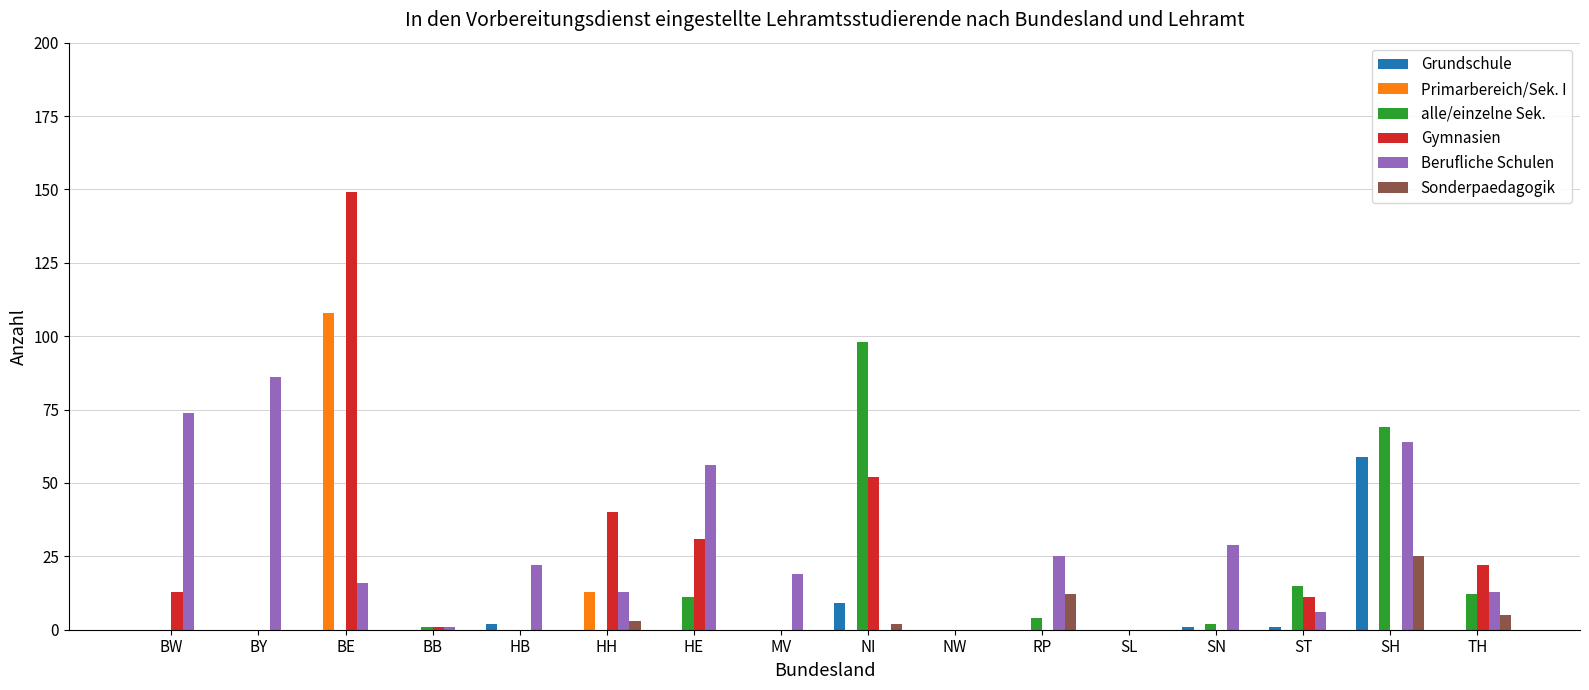

The Berufliche Schulen series shows 57 at SL. True or false?

False